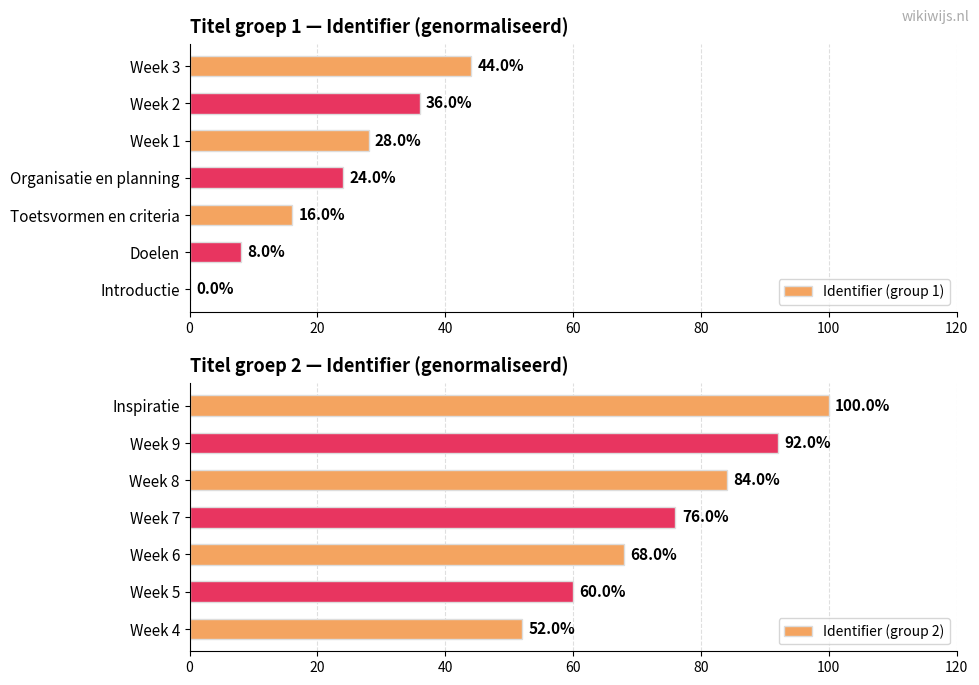

What is the difference between the maximum and minimum values in the Identifier (group 1) series?

44.0